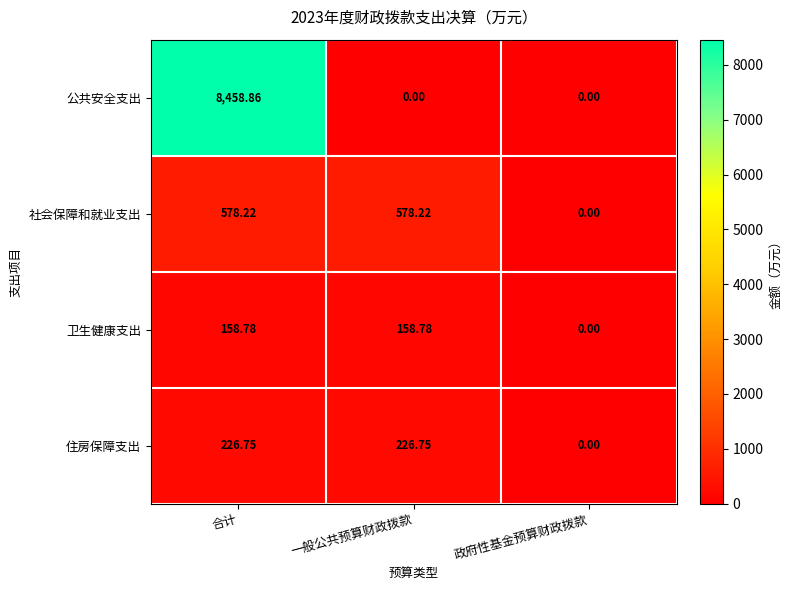

Which series has the largest total across all categories?

公共安全支出